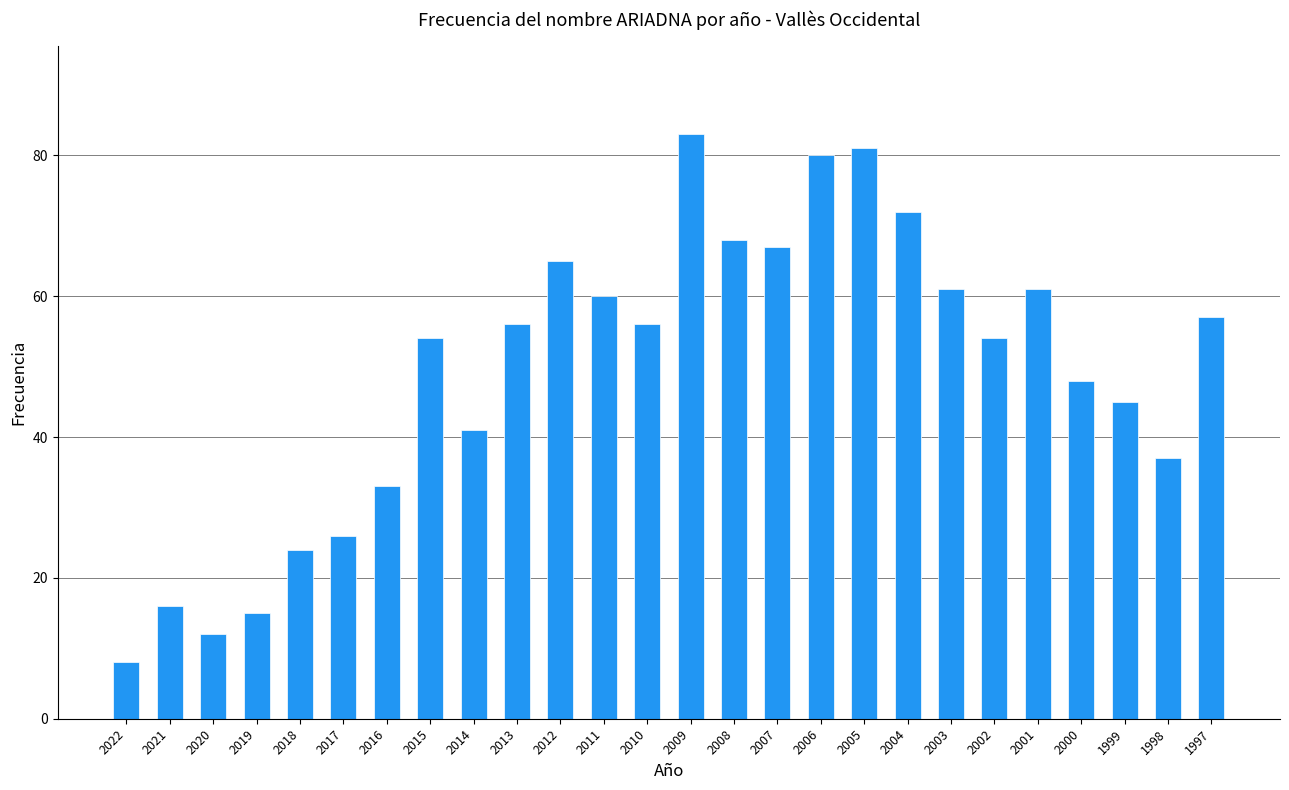

The value at 1999 is 78. True or false?

False